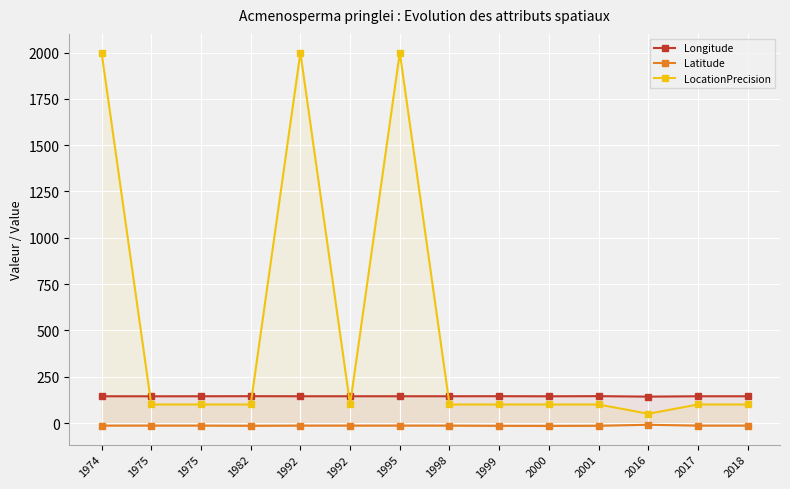

Which series changed the most between 1992 and 1999?

LocationPrecision